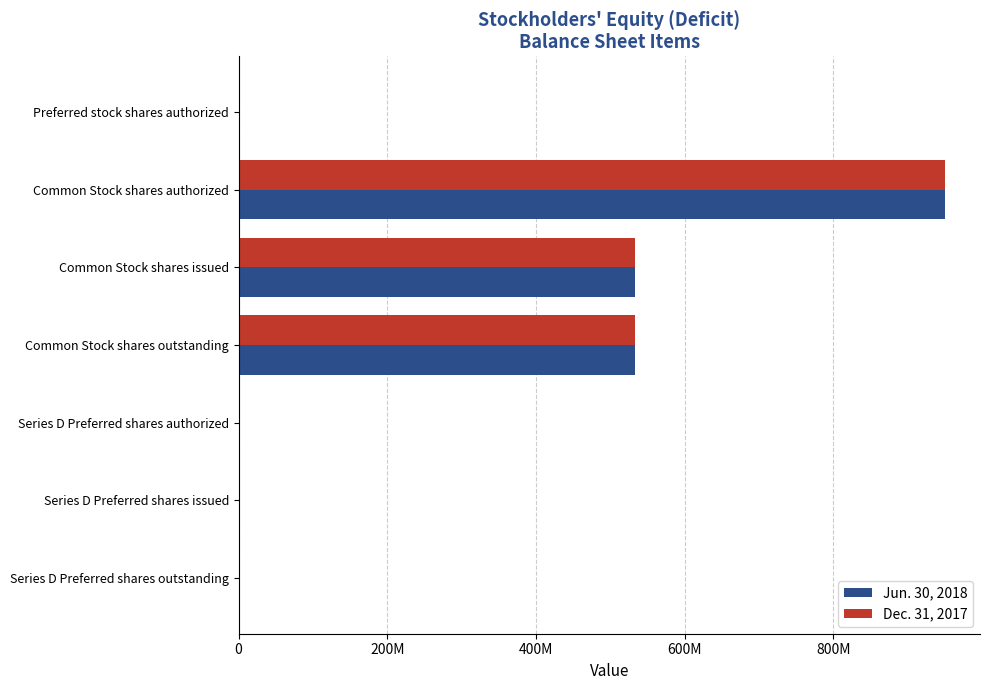

What are all the series names shown in the legend?

Jun. 30, 2018, Dec. 31, 2017